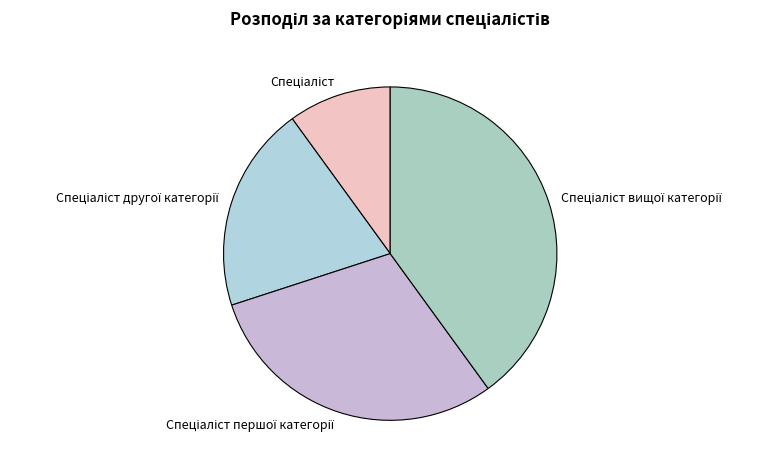

Is there a majority slice in this chart?

No